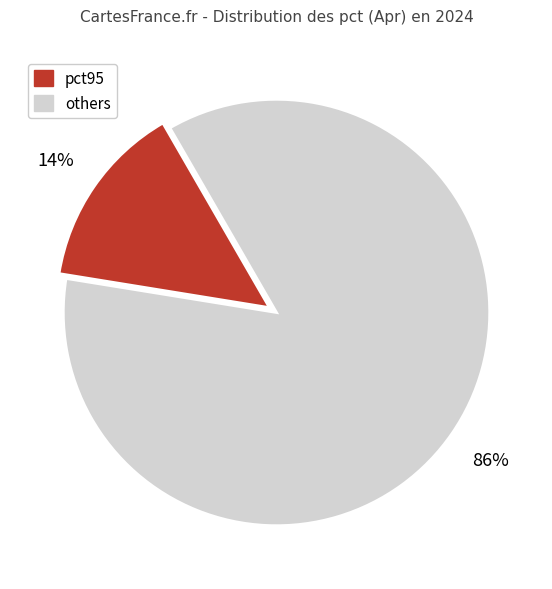

To the nearest percent, what is the average slice percentage?

50%